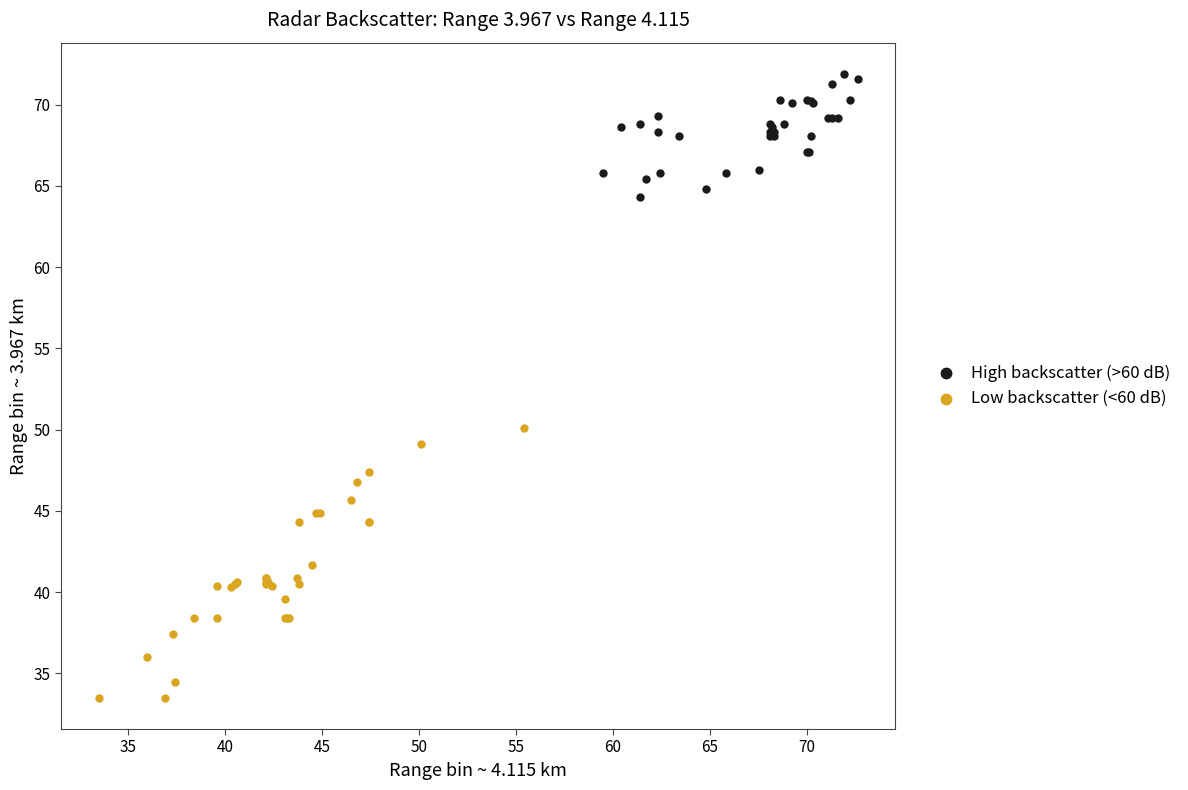

What are all the series names shown in the legend?

High backscatter (>60 dB), Low backscatter (<60 dB)